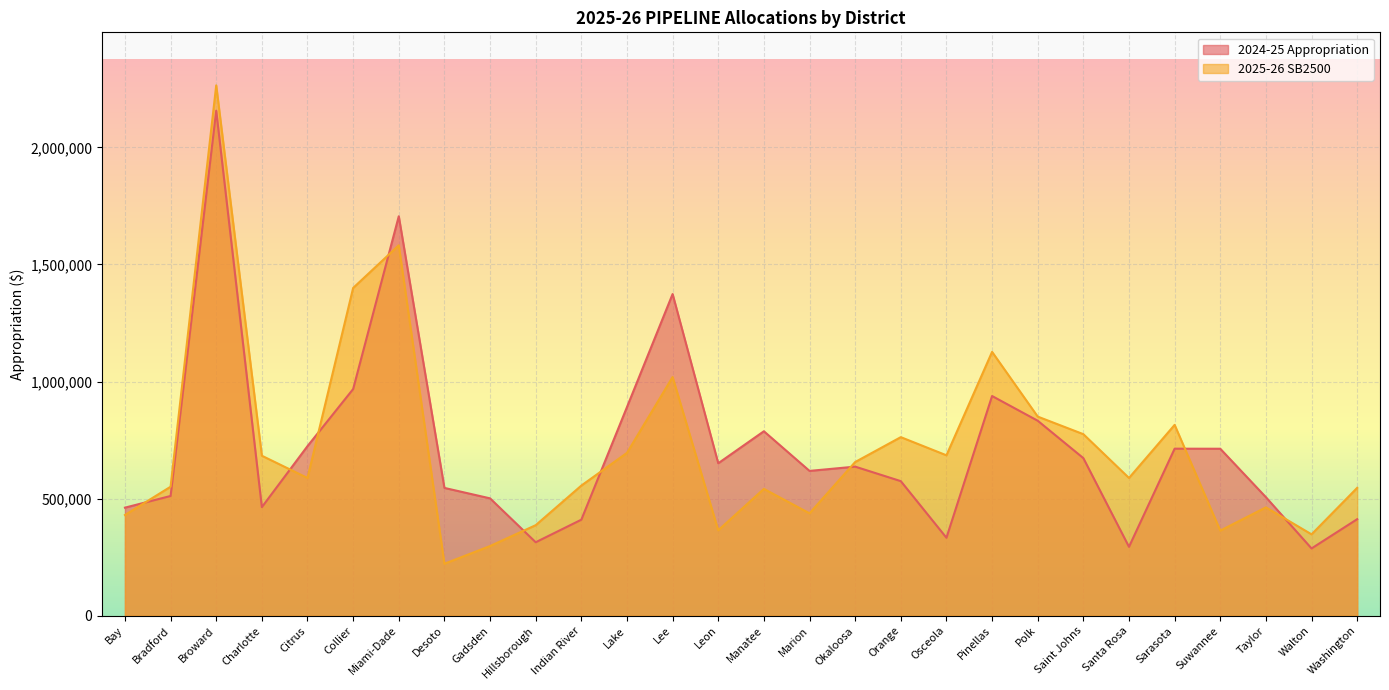

Which category has the highest value across all series?

Broward